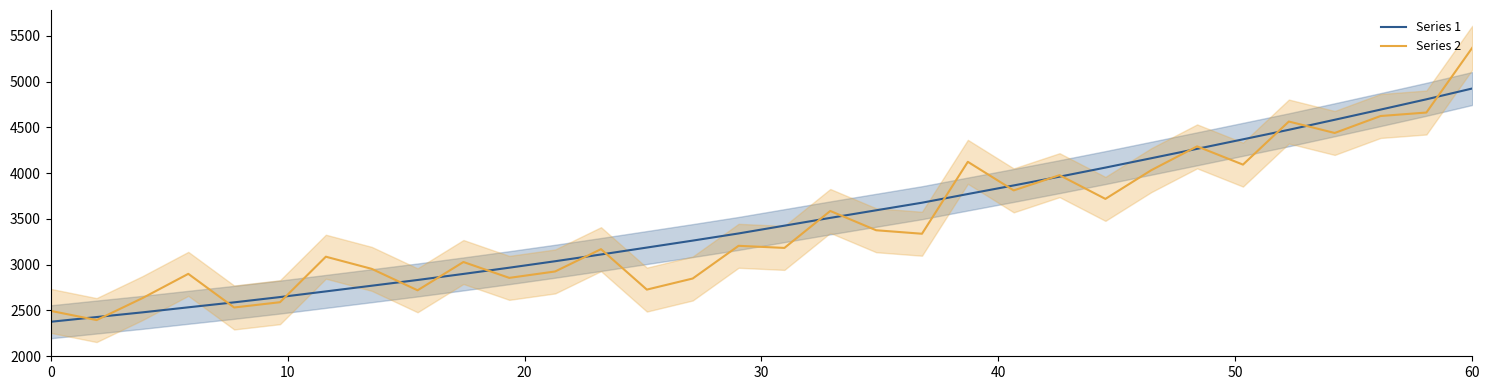

Rank the series by their average value, from lowest to highest.

Series 2, Series 1